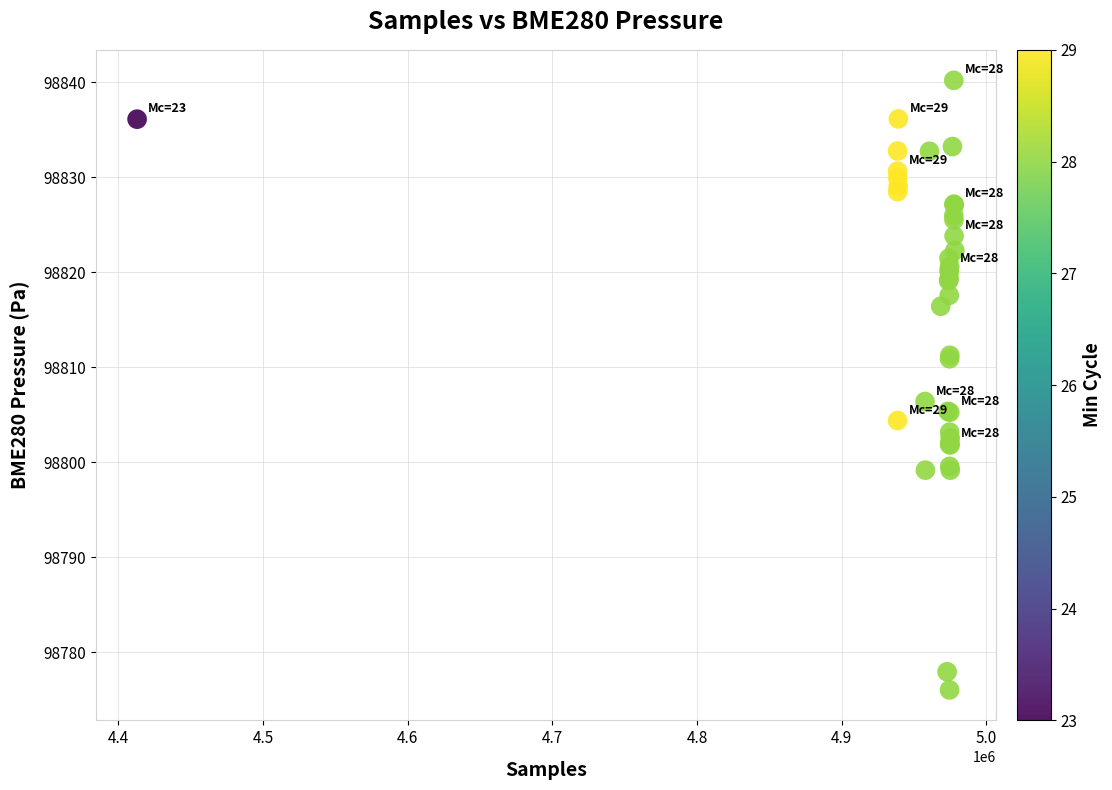

What Y value in the scatter plot is closest to 98808?

98806.4